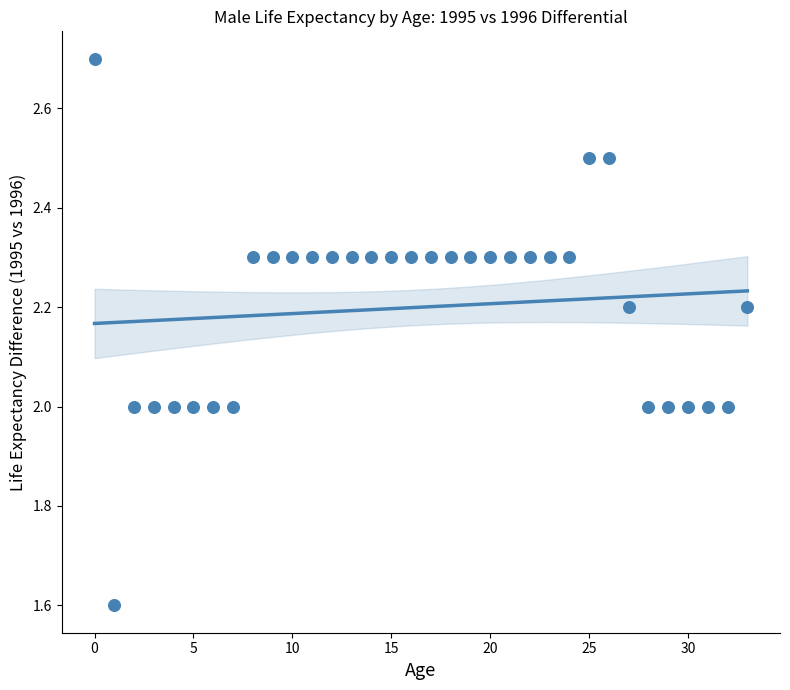

What is the range of Y values (max minus min)?

1.1